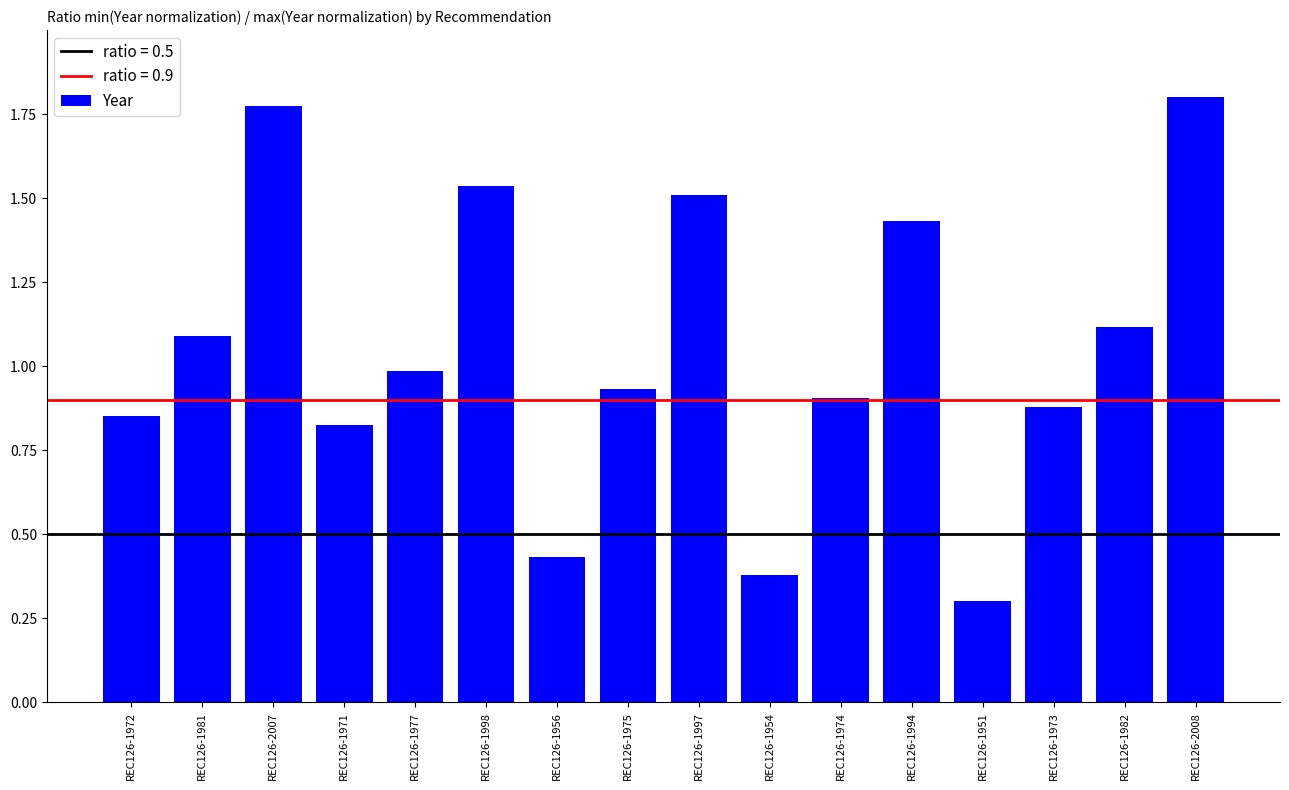

Which category has the highest value across all series?

REC126-2008